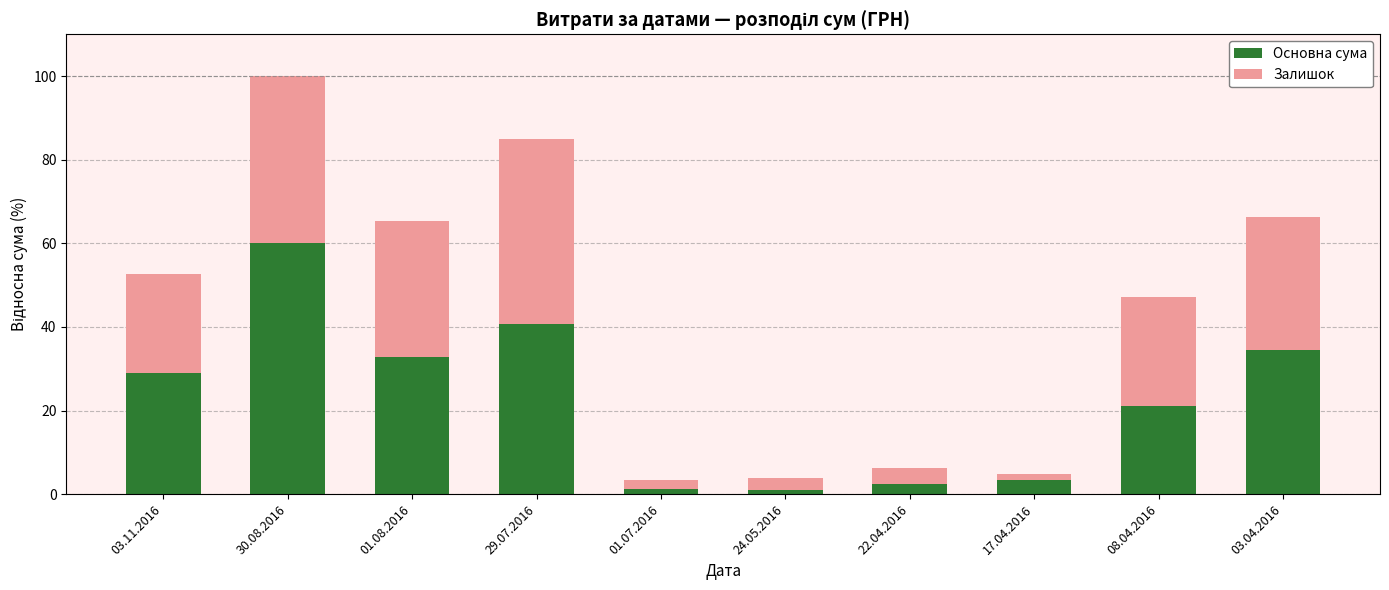

Is it true that Основна сума equals 40.8 at 29.07.2016?

True